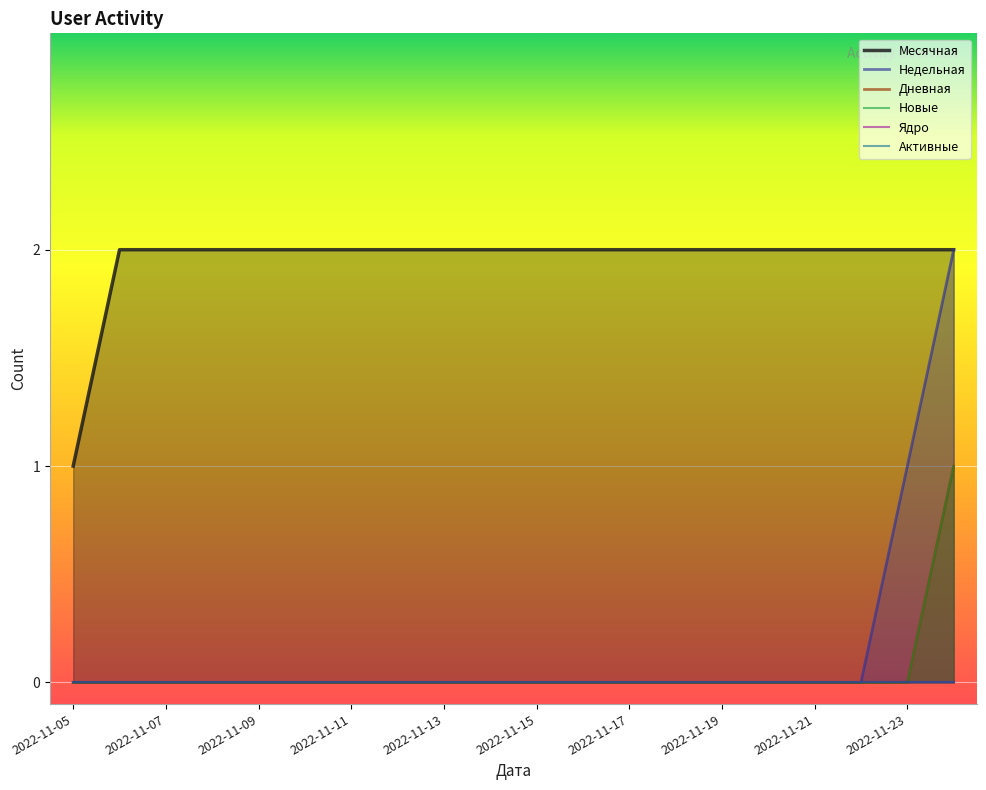

Count the number of data series in this chart.

6